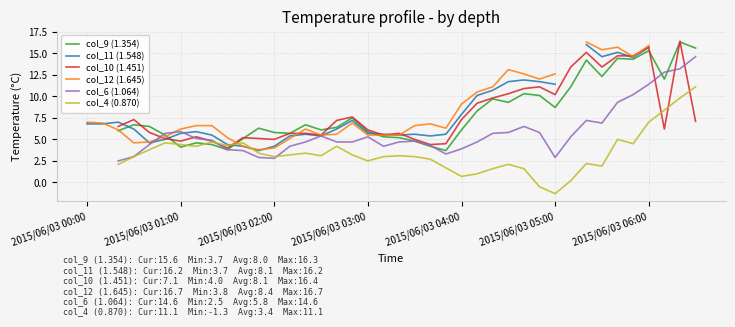

True or false: col_11 (1.548) and col_10 (1.451) cross at least once.

True